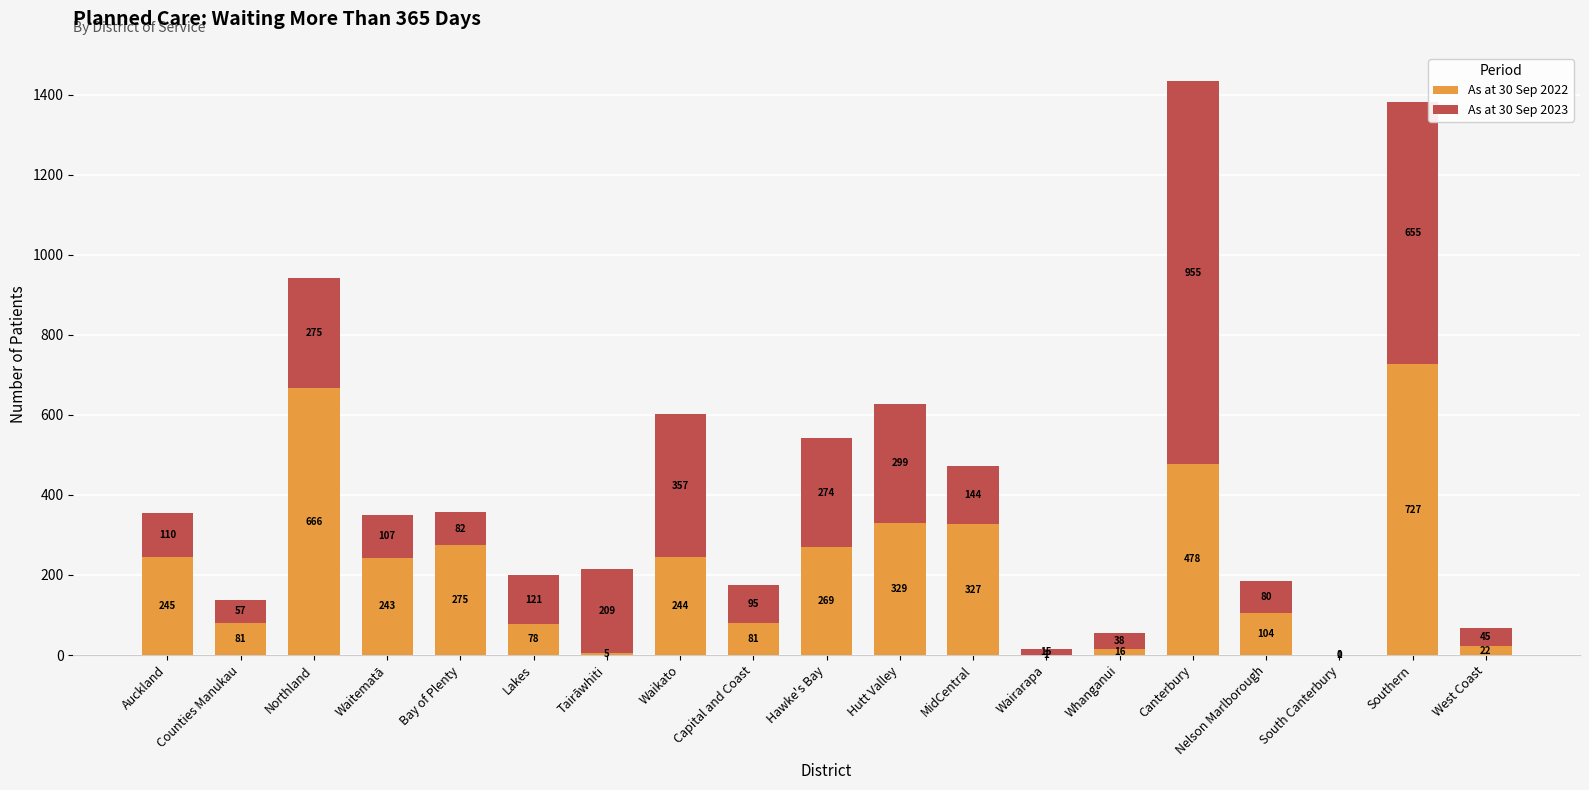

What is the sum of the As at 30 Sep 2022 values at Hutt Valley and Nelson Marlborough?

433